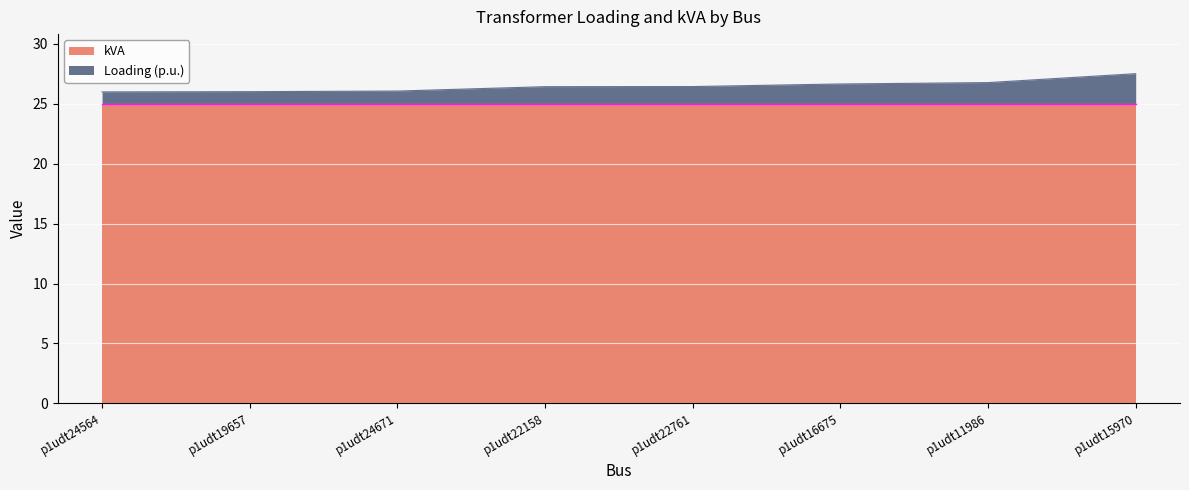

At which label is the value closest to 26?

p1udt24564